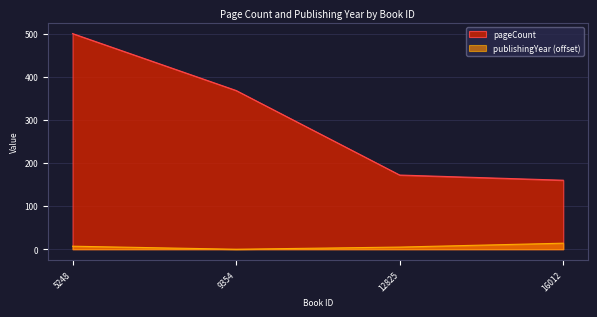

Is the value of pageCount at 5248 greater than the value of publishingYear at 16012?

Yes